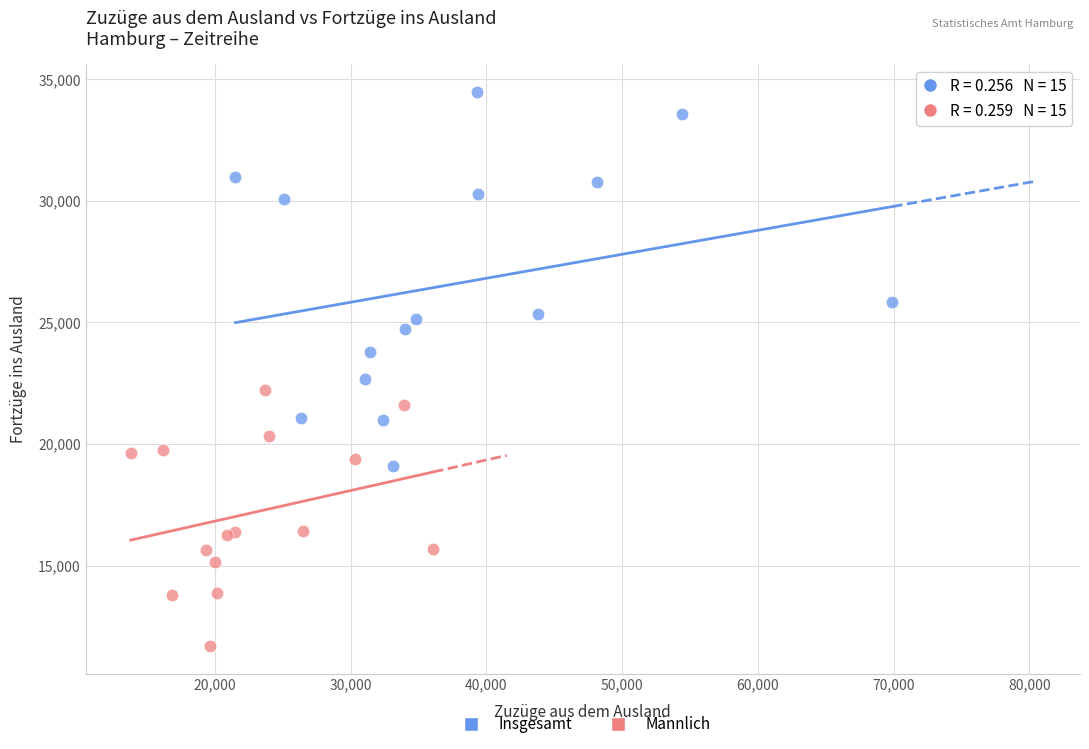

Which series has the widest spread of Y values?

Insgesamt